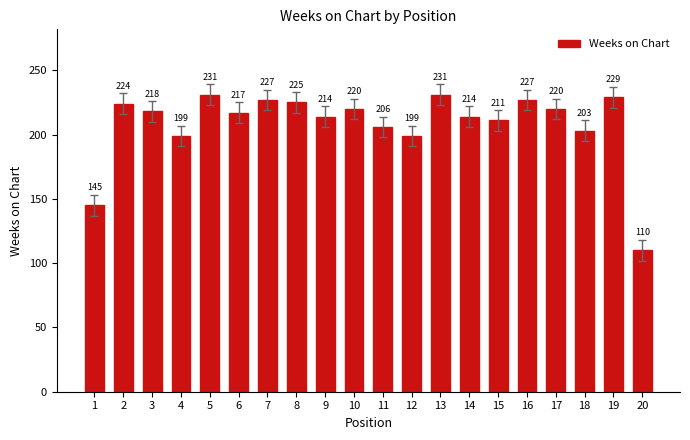

What is the difference between the second highest and minimum values?

121